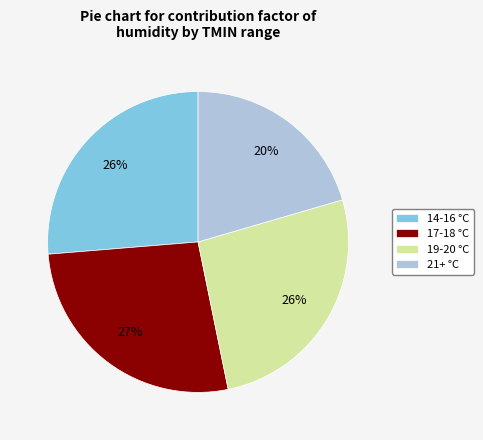

Which category has the biggest portion of the pie?

17-18 °C